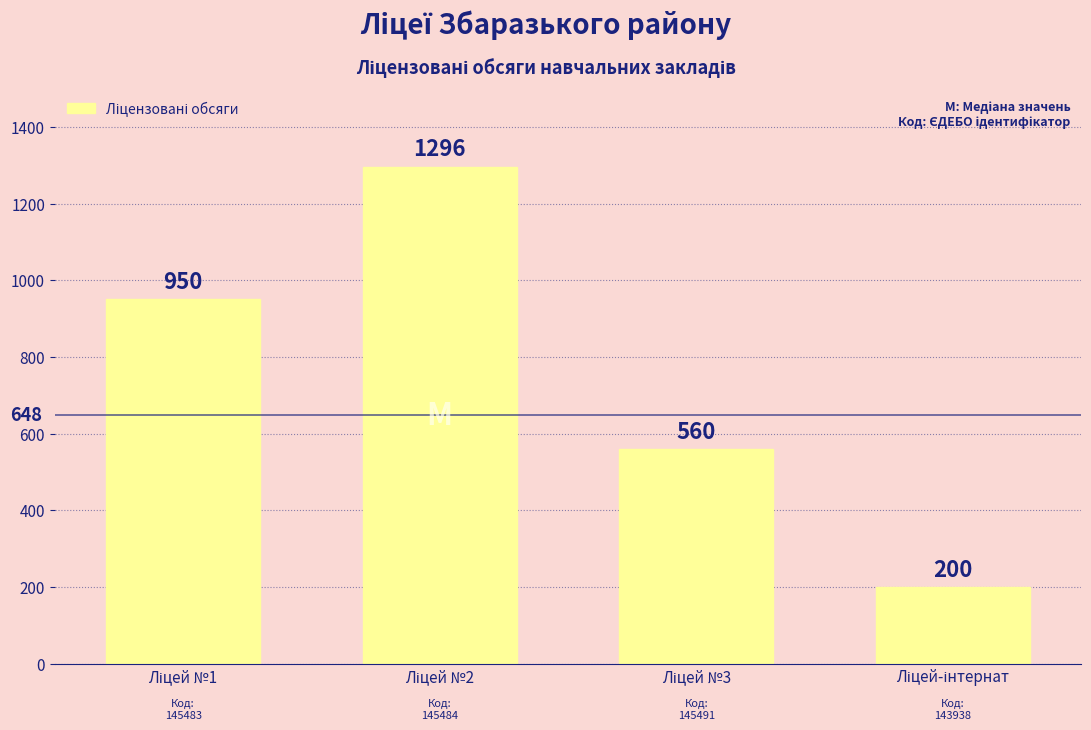

Reading left to right, extract all data points from this chart.

950	1296	560	200